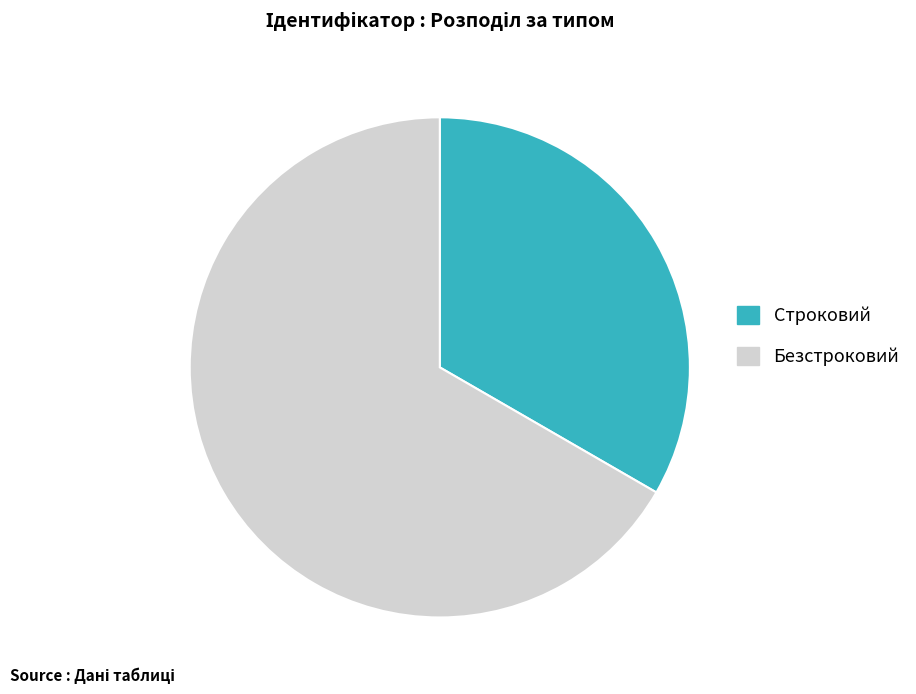

Which has a higher value, Безстроковий or Строковий?

Безстроковий